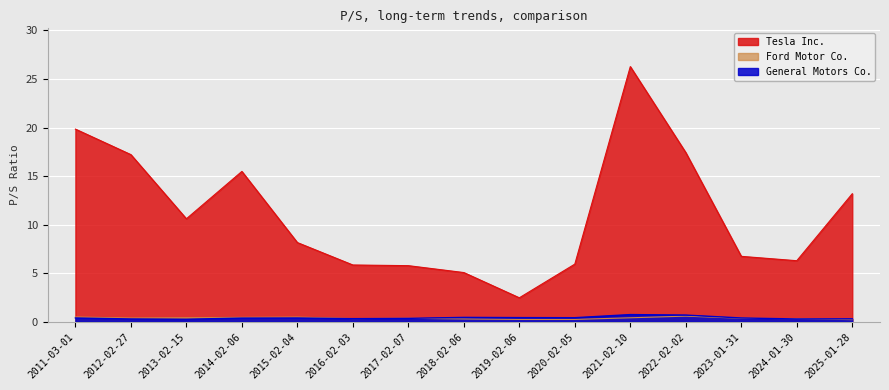

What is the label of the 6th point from the left?

2016-02-03